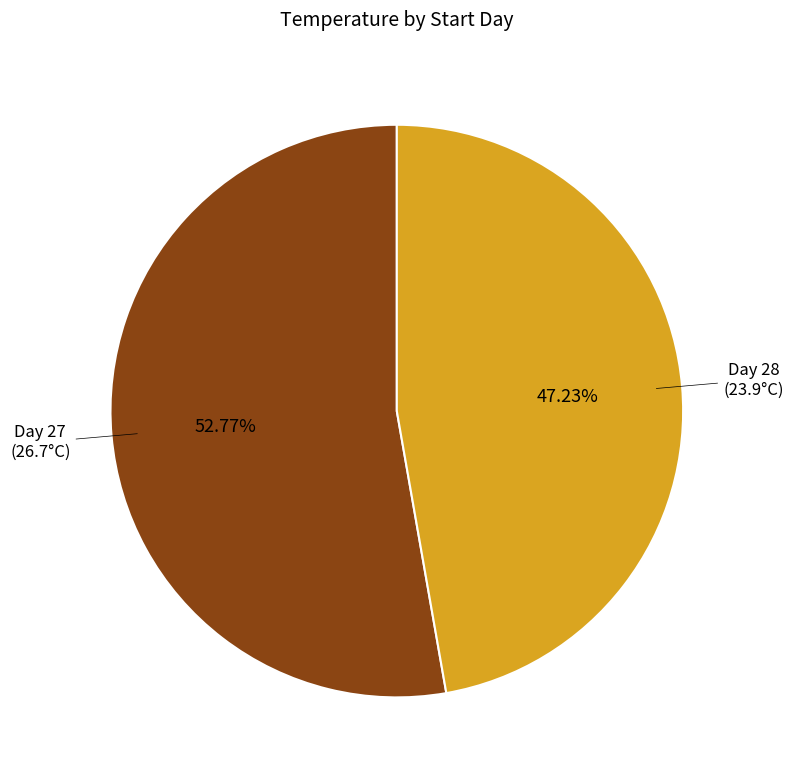

Does any single category account for the majority?

Yes